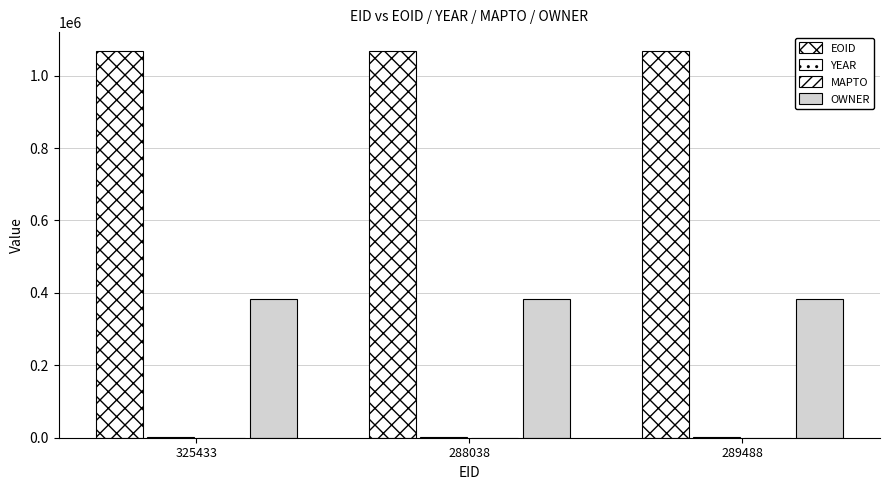

How many groups of bars are there?

3